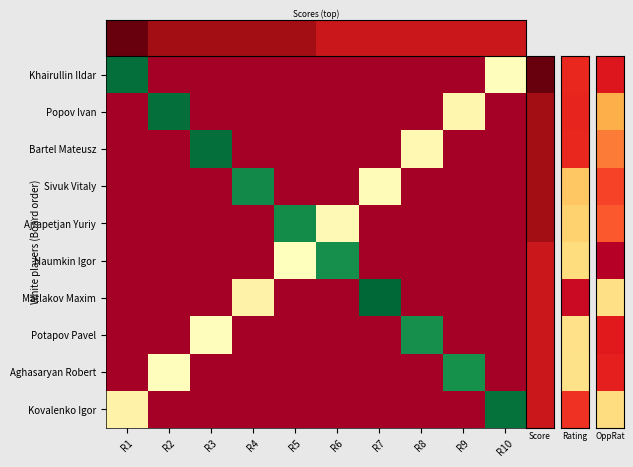

What is the maximum value shown in the chart?

1.0